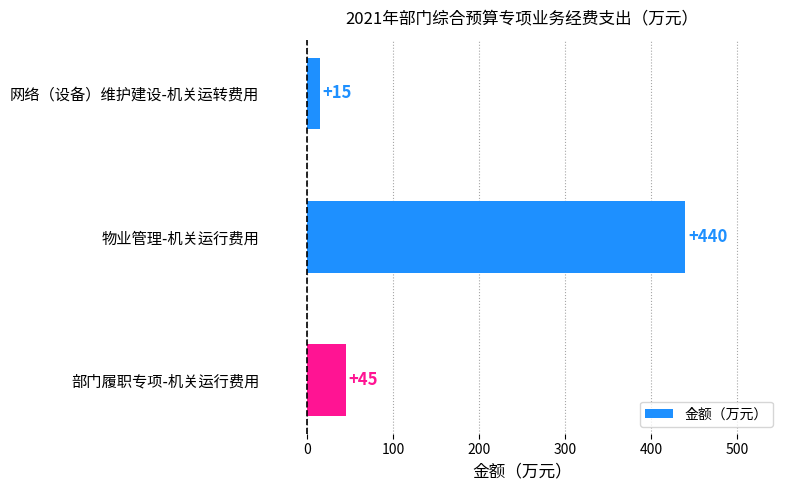

What is the difference between the maximum and minimum values?

425